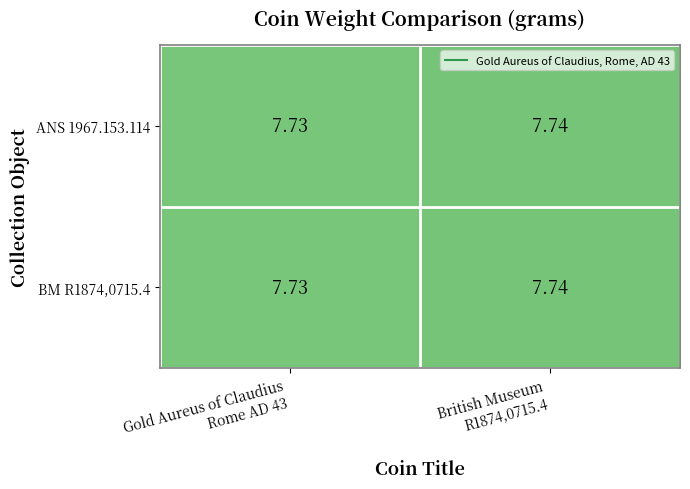

How many data points does each series have?

2